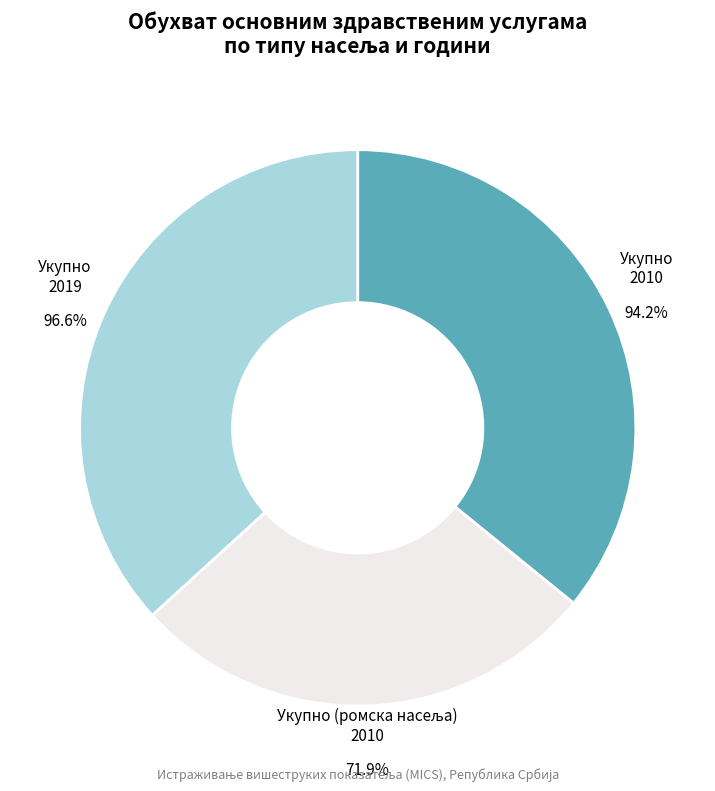

To the nearest percent, what portion does Укупно 2010 represent?

36%